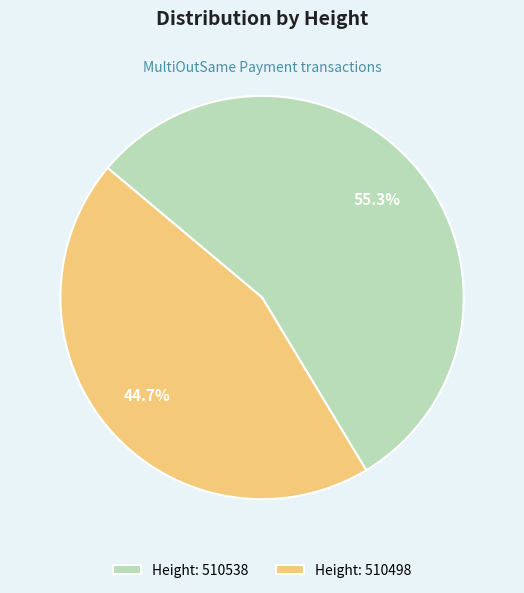

Which slice represents more than half of the pie?

Height: 510538